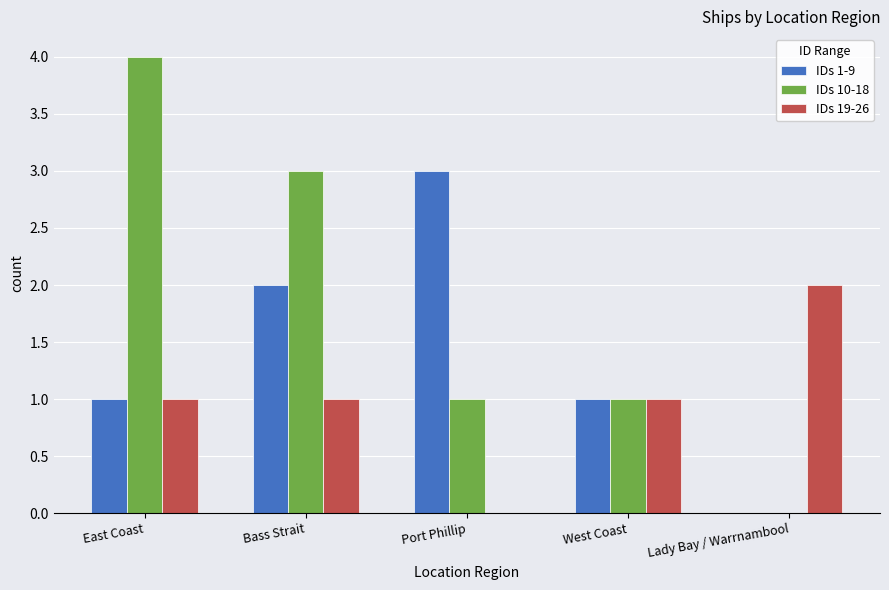

The IDs 1-9 series shows -2 at Lady Bay / Warrnambool. True or false?

False